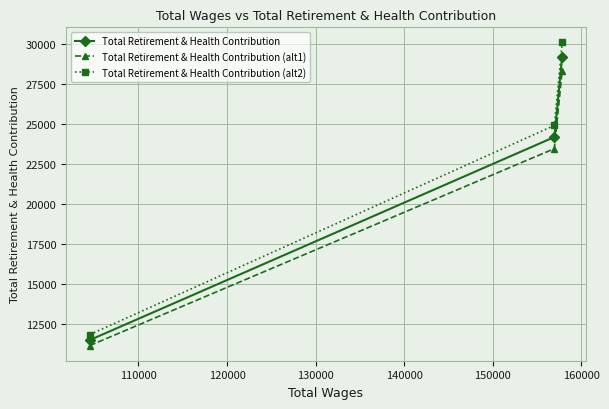

What is the highest value of the Total Retirement & Health Contribution series?

29239.0